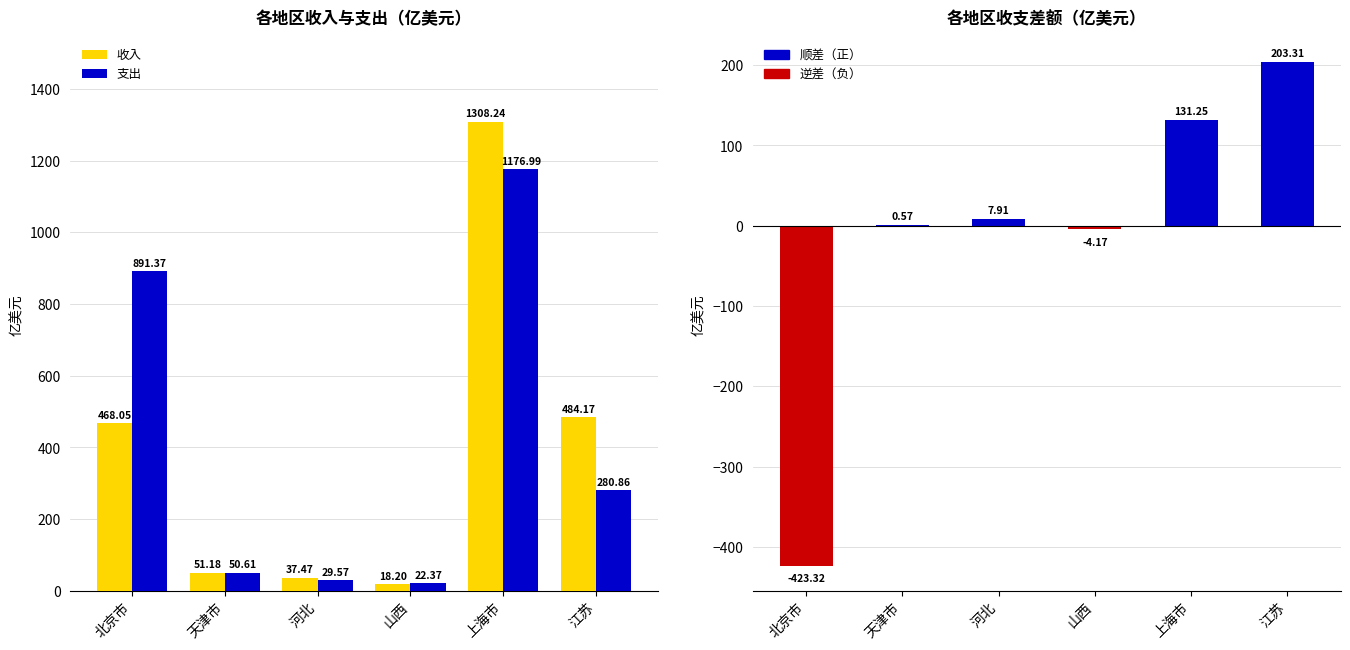

What is the total value across all series at 山西?

36.4